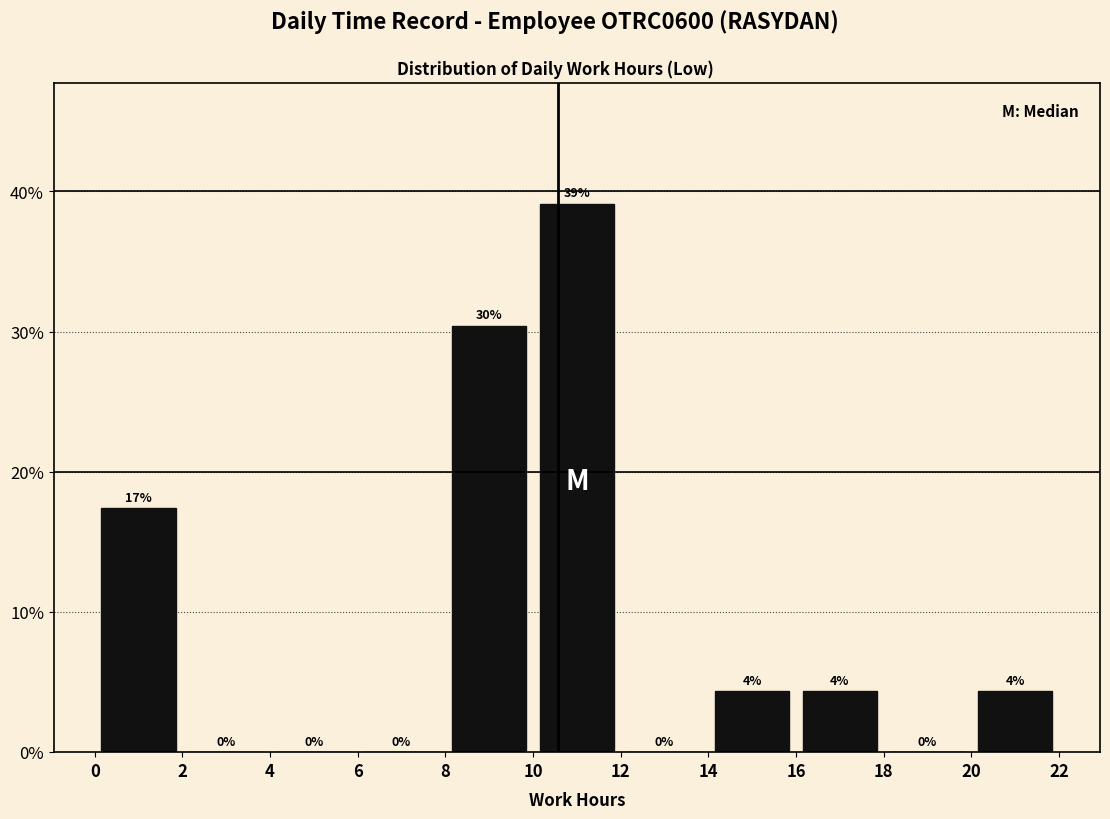

Which range on the x-axis has the tallest bar?

10 to 12